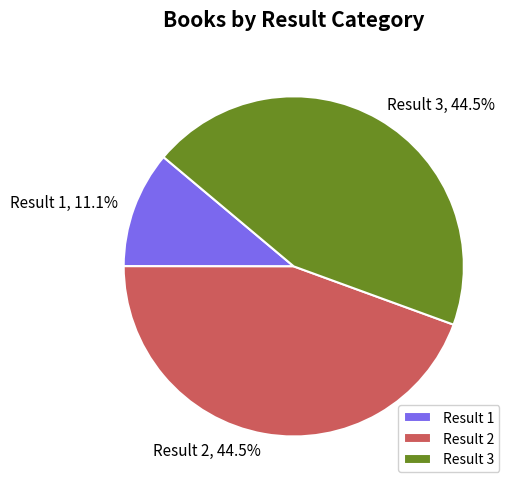

Which category has the smallest portion of the pie?

Result 1